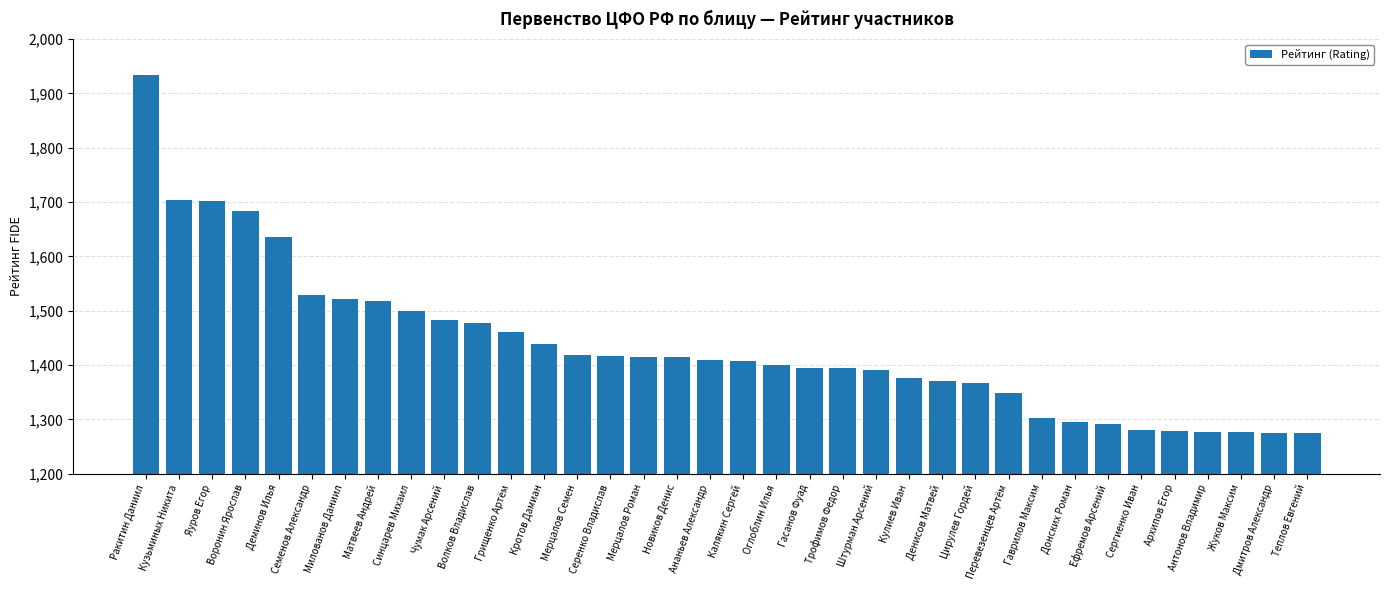

Are the bars grouped side by side (vs. stacked)?

No